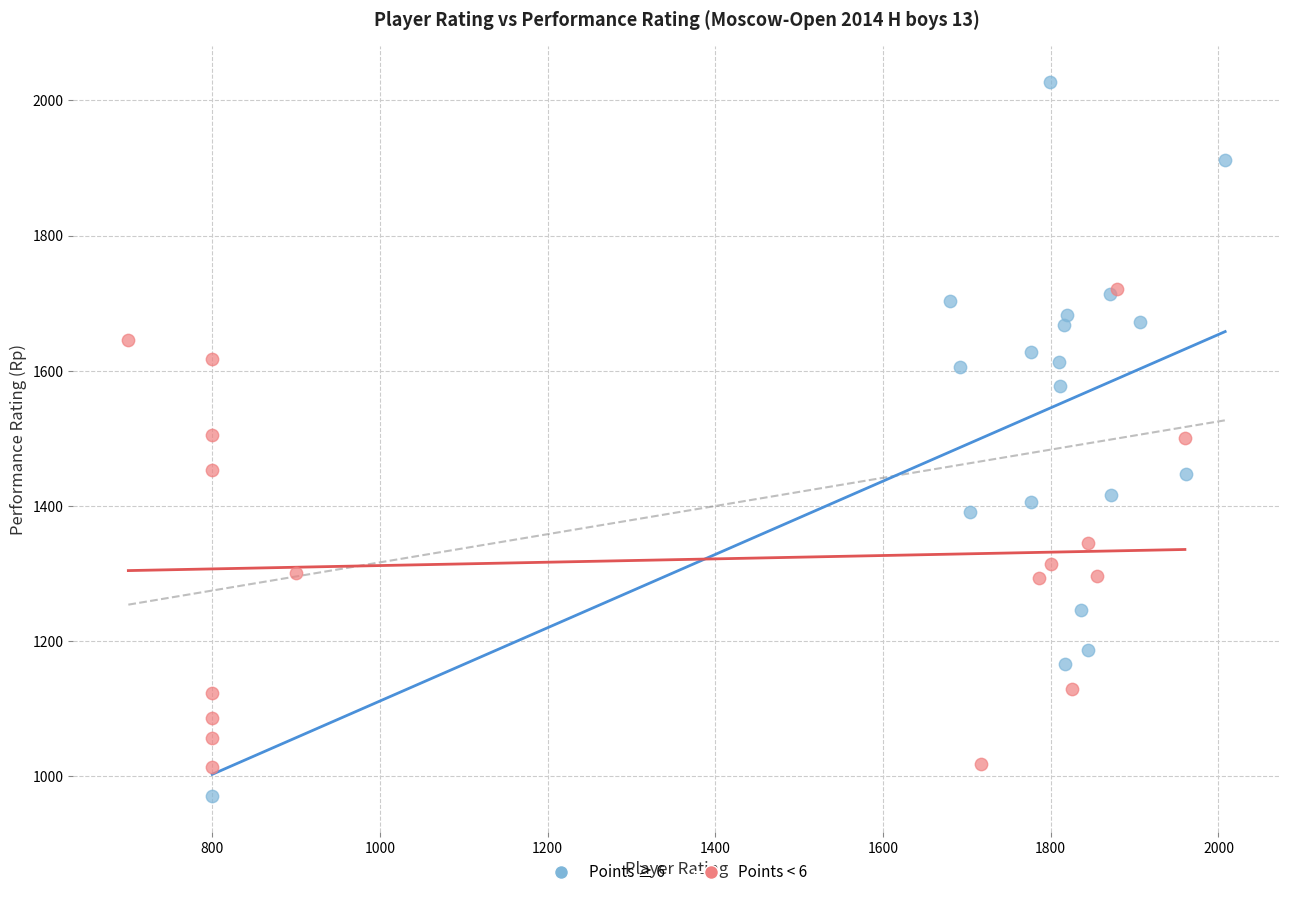

What are all the series names shown in the legend?

Points ≥ 6, Points < 6